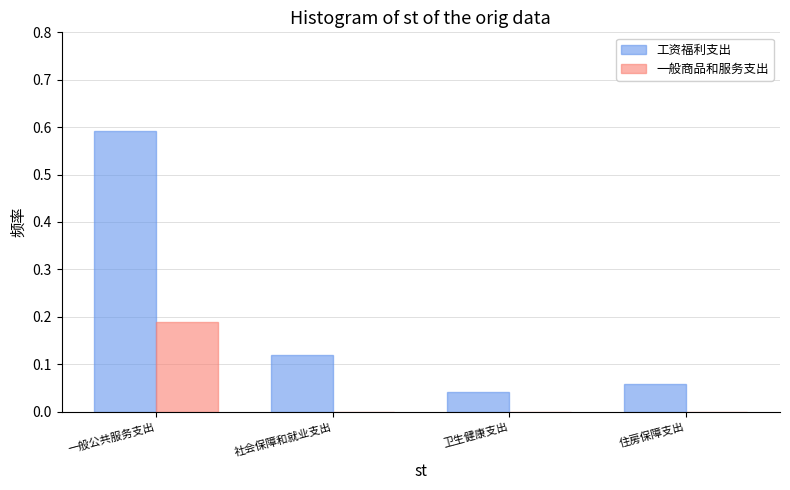

Which category has the highest value across all series?

一般公共服务支出